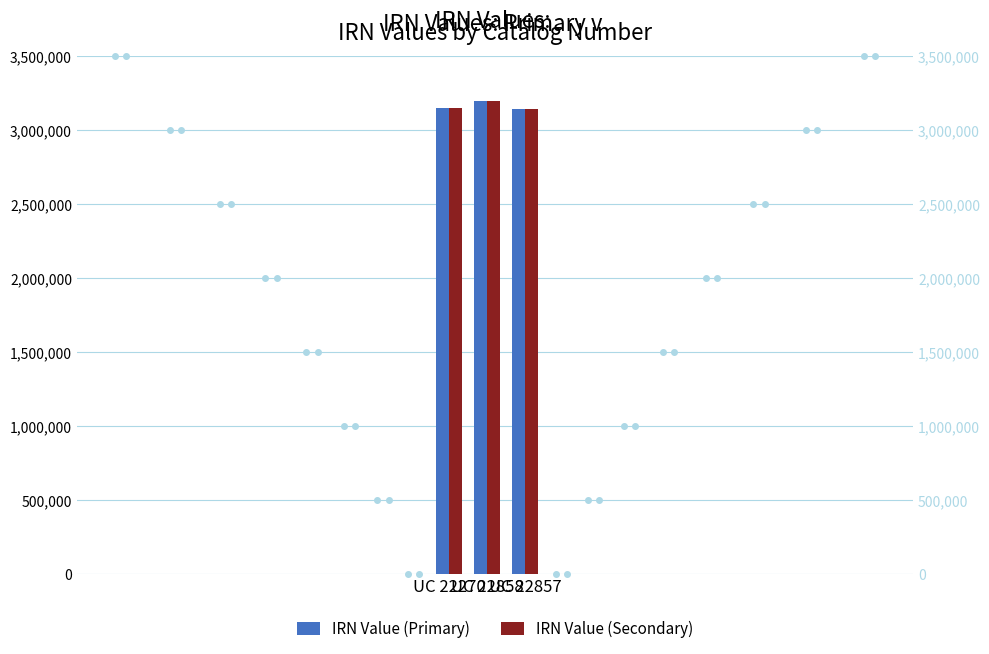

What is the minimum value for IRN Value (Primary)?

3139424